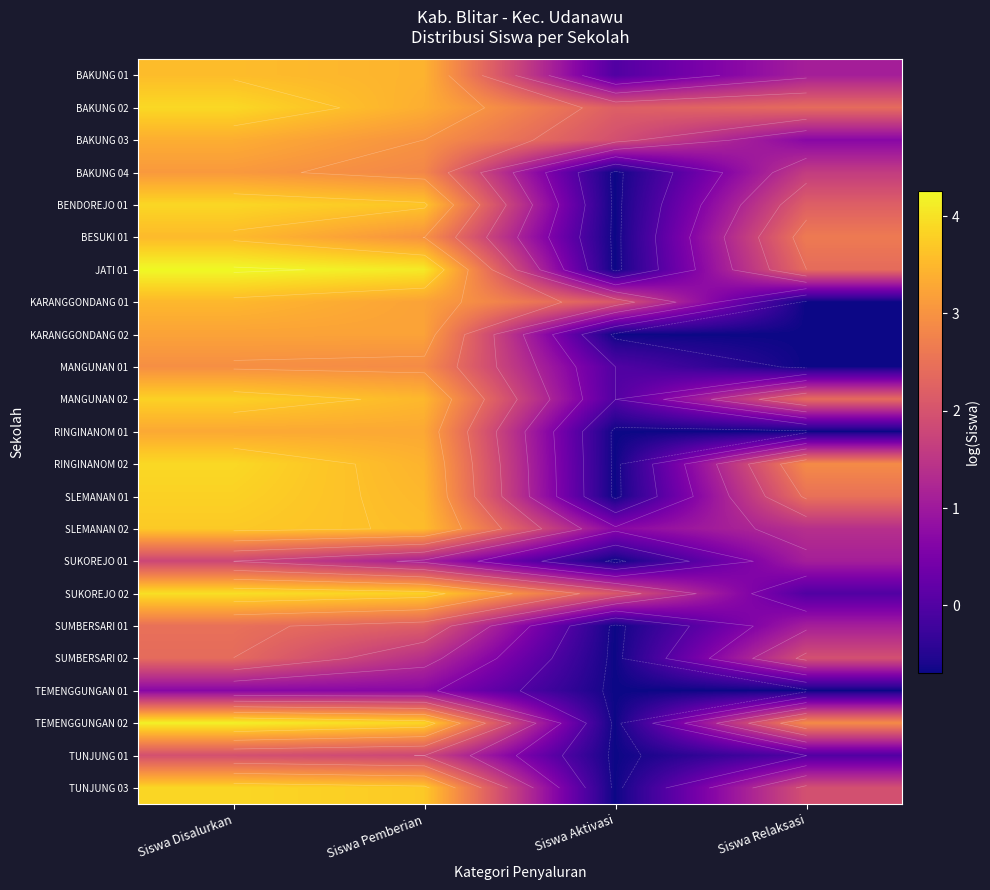

Which category has the highest value in the SUKOREJO 02 series?

Siswa Disalurkan